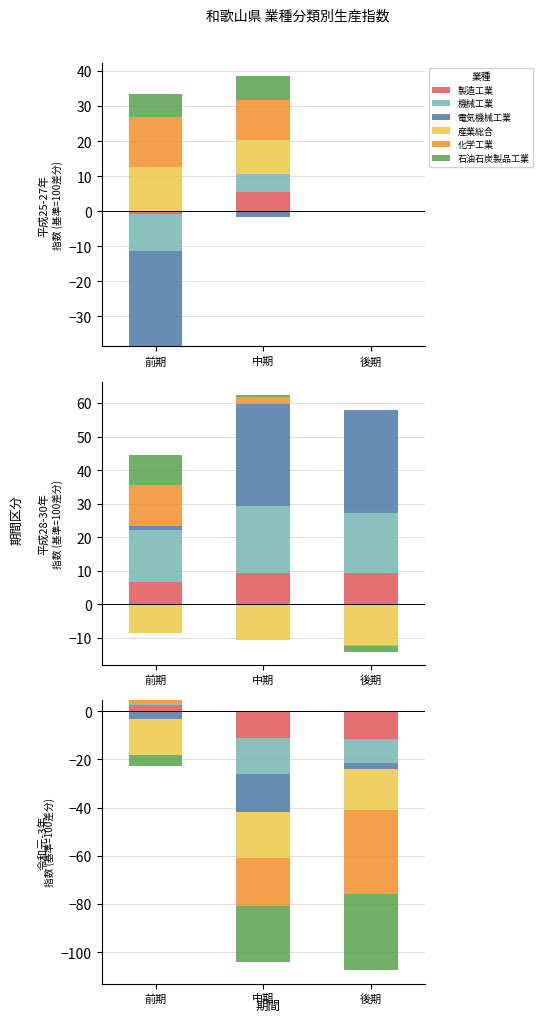

How many groups of bars are there?

3